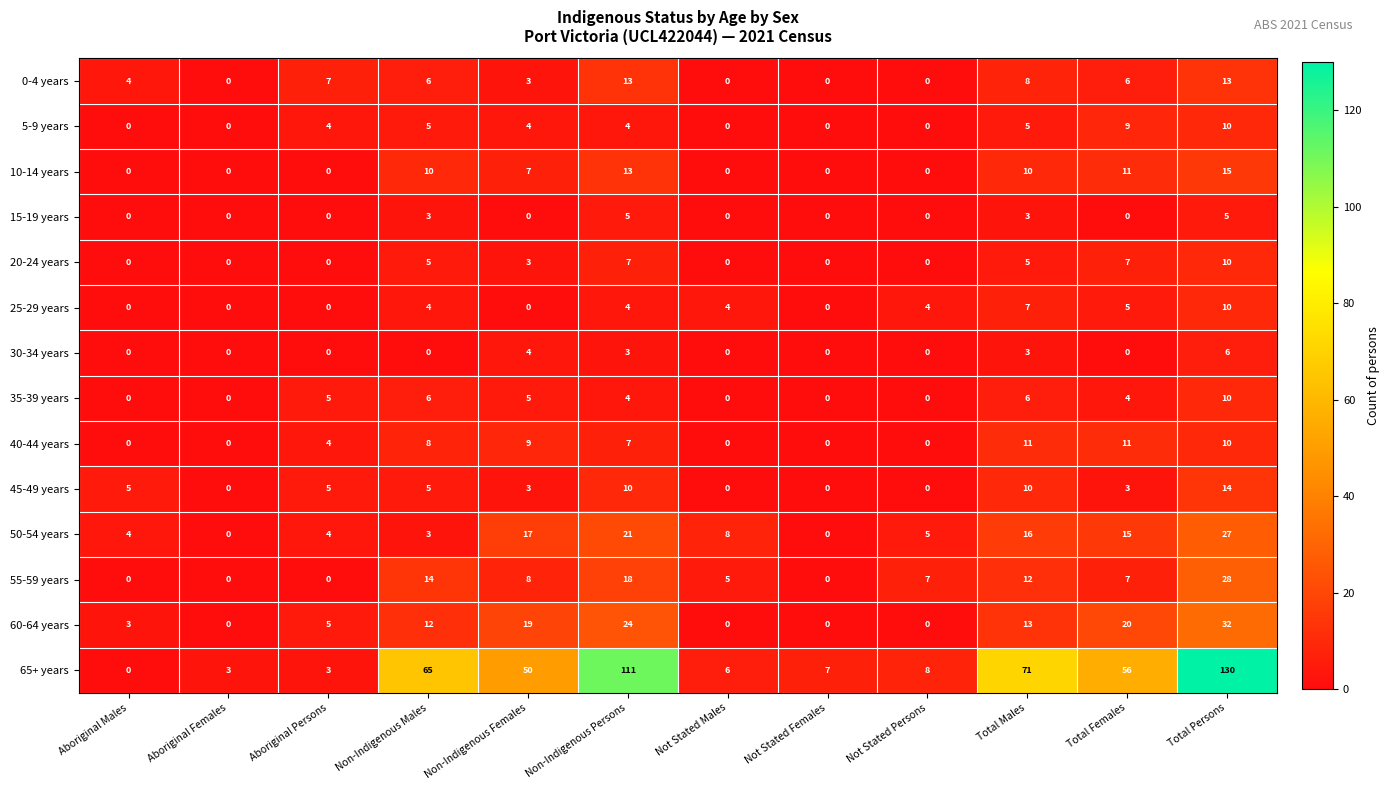

Count the 15-19 years values in the range 0 to 3.

10